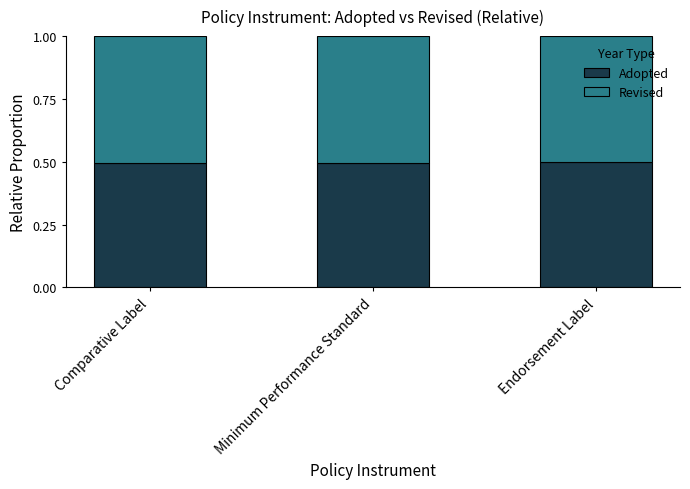

What value does the Adopted series have at Endorsement Label?

0.5